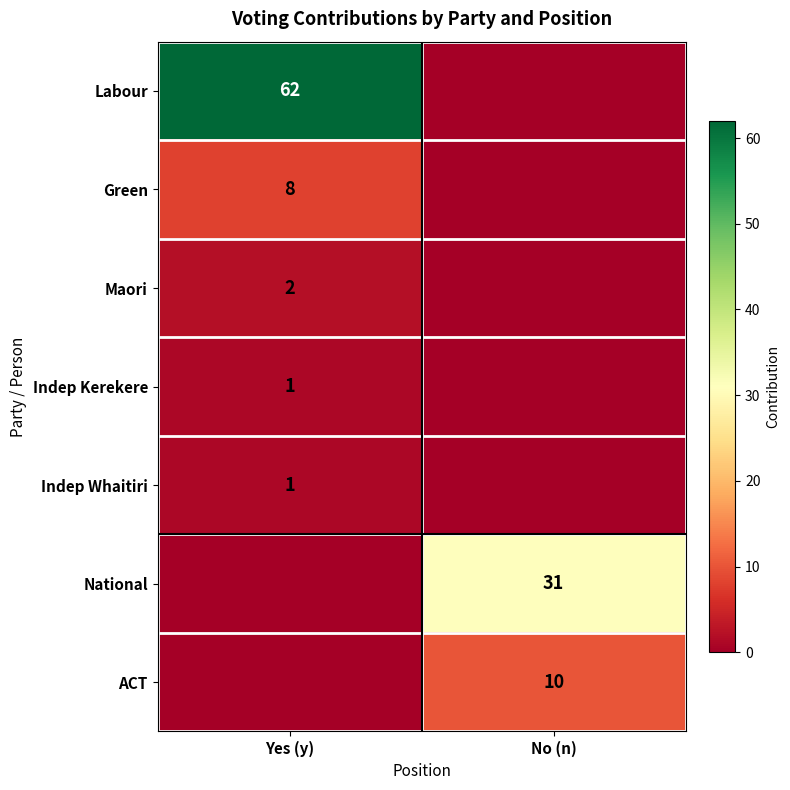

The value of Green at Yes (y) is 12. True or false?

False